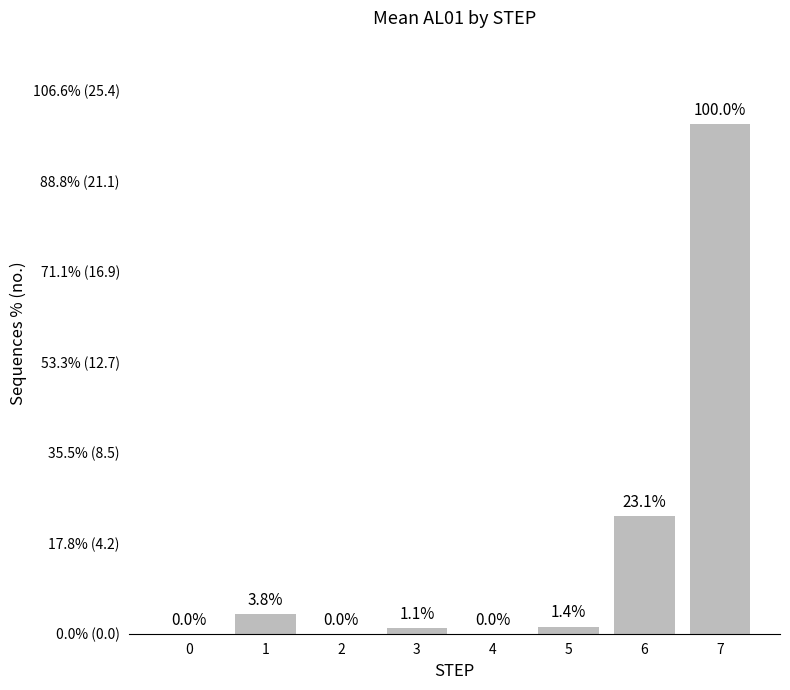

List the labels in order of value, smallest first.

0, 2, 4, 3, 5, 1, 6, 7